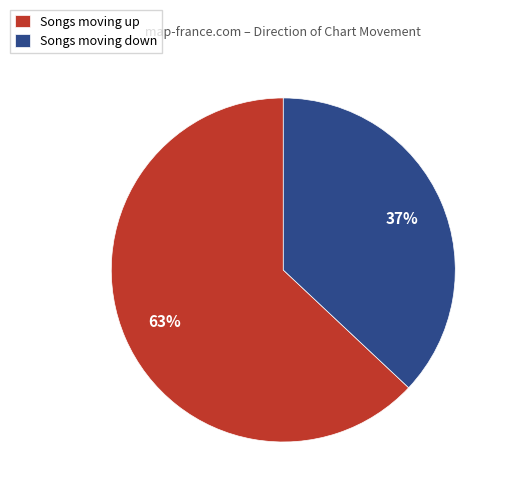

What is the majority slice?

Songs moving up